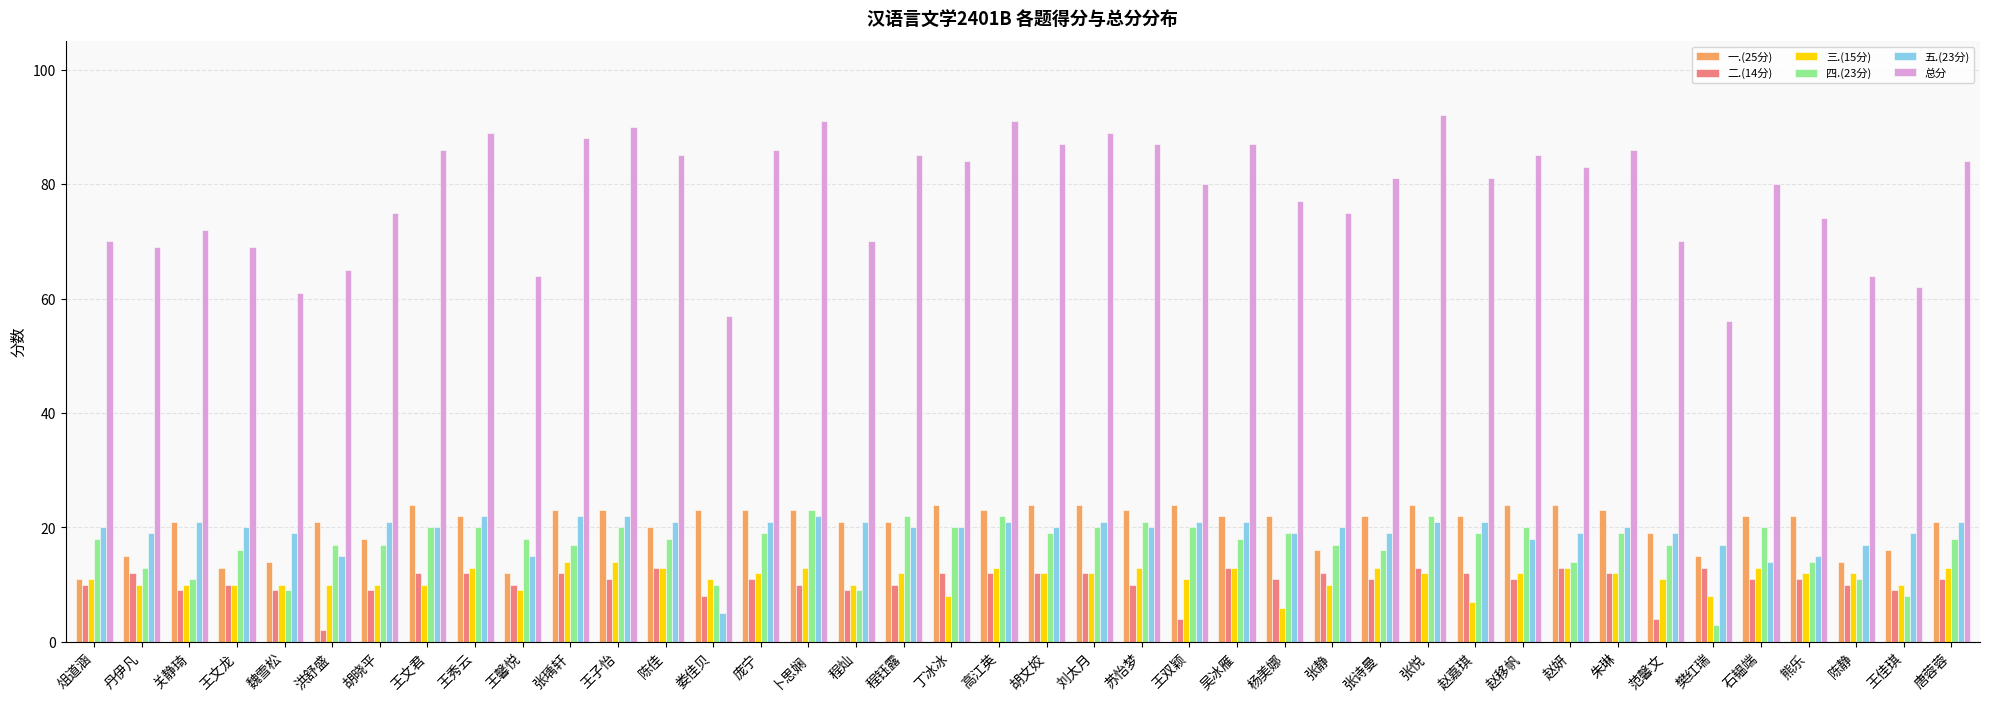

True or false: 一.(25分) has a value of 38 at 张悦.

False